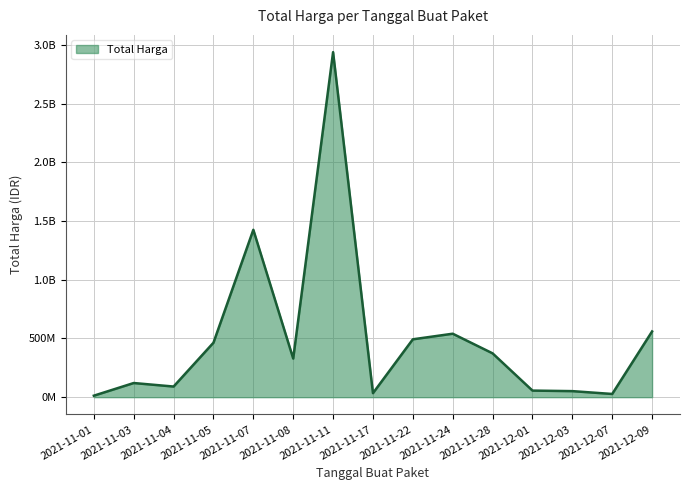

Between 2021-11-11 and 2021-11-07, which is larger?

2021-11-11